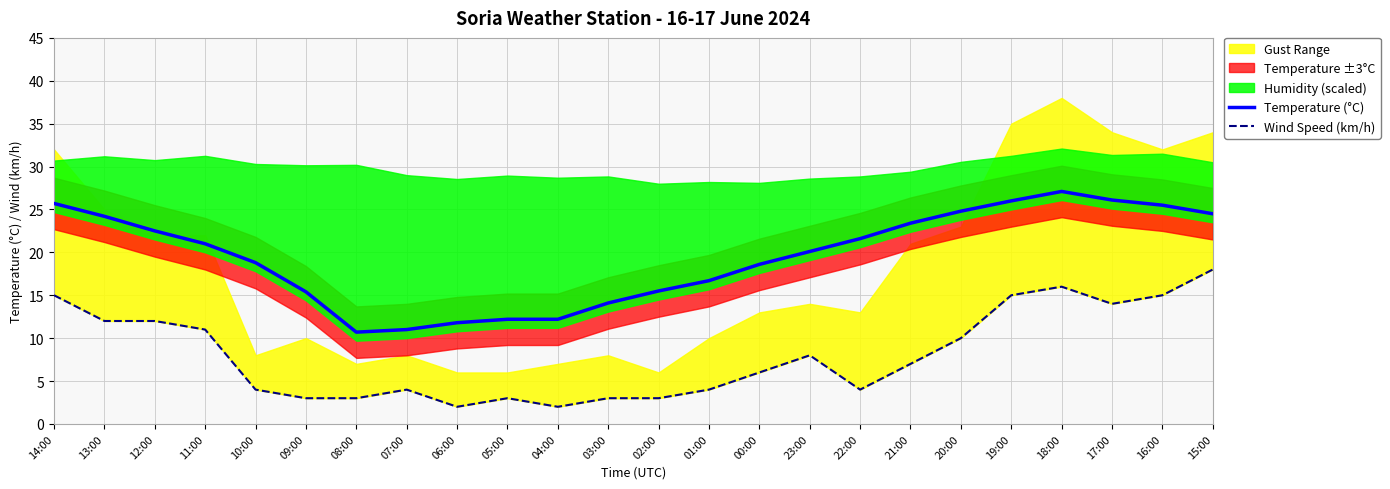

How many interior local valleys does the Wind Speed (km/h) series have?

4